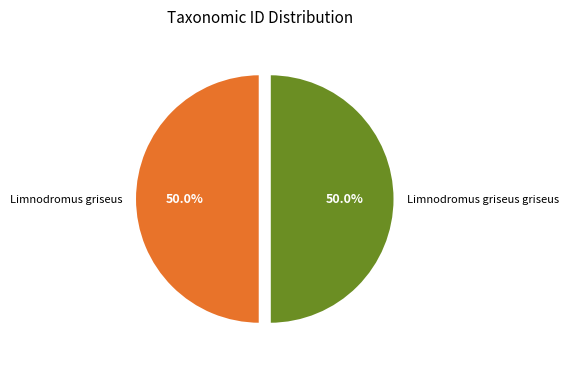

What is the ratio of the value at Limnodromus griseus griseus to the value at Limnodromus griseus?

1.0